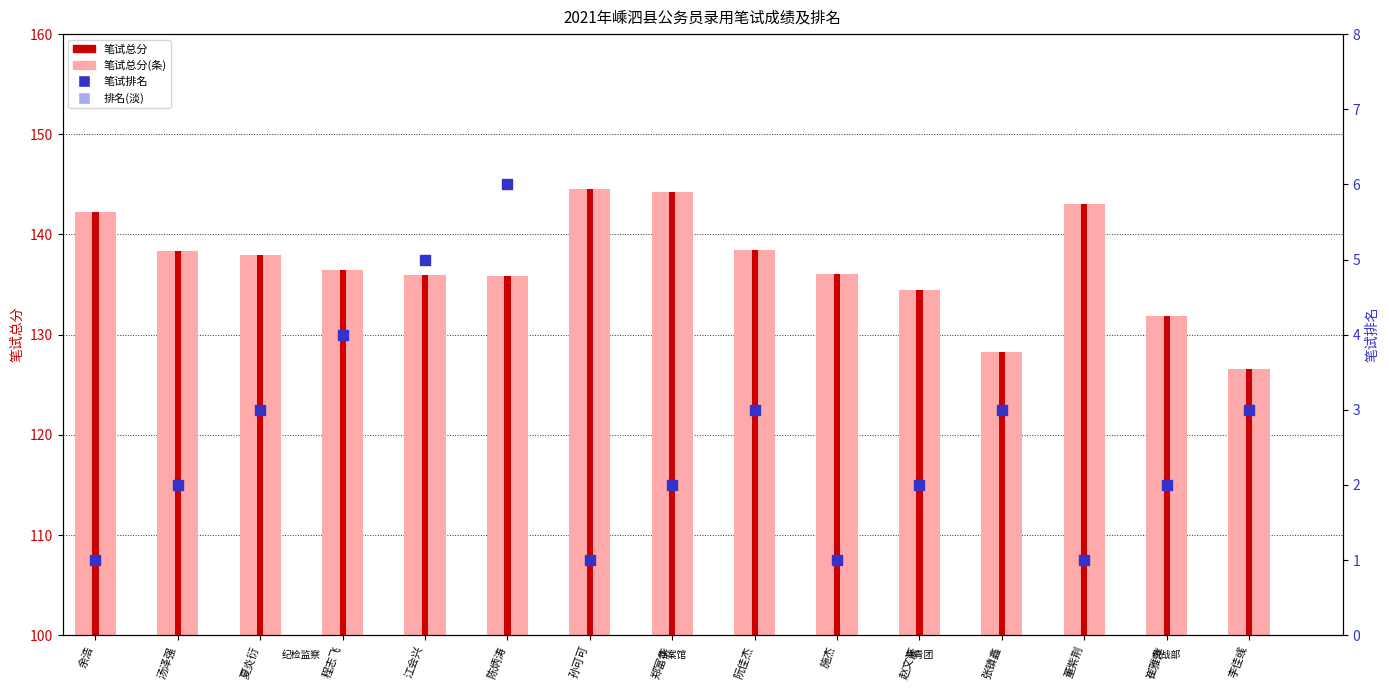

At which category is the sum across all series the highest?

郑富华